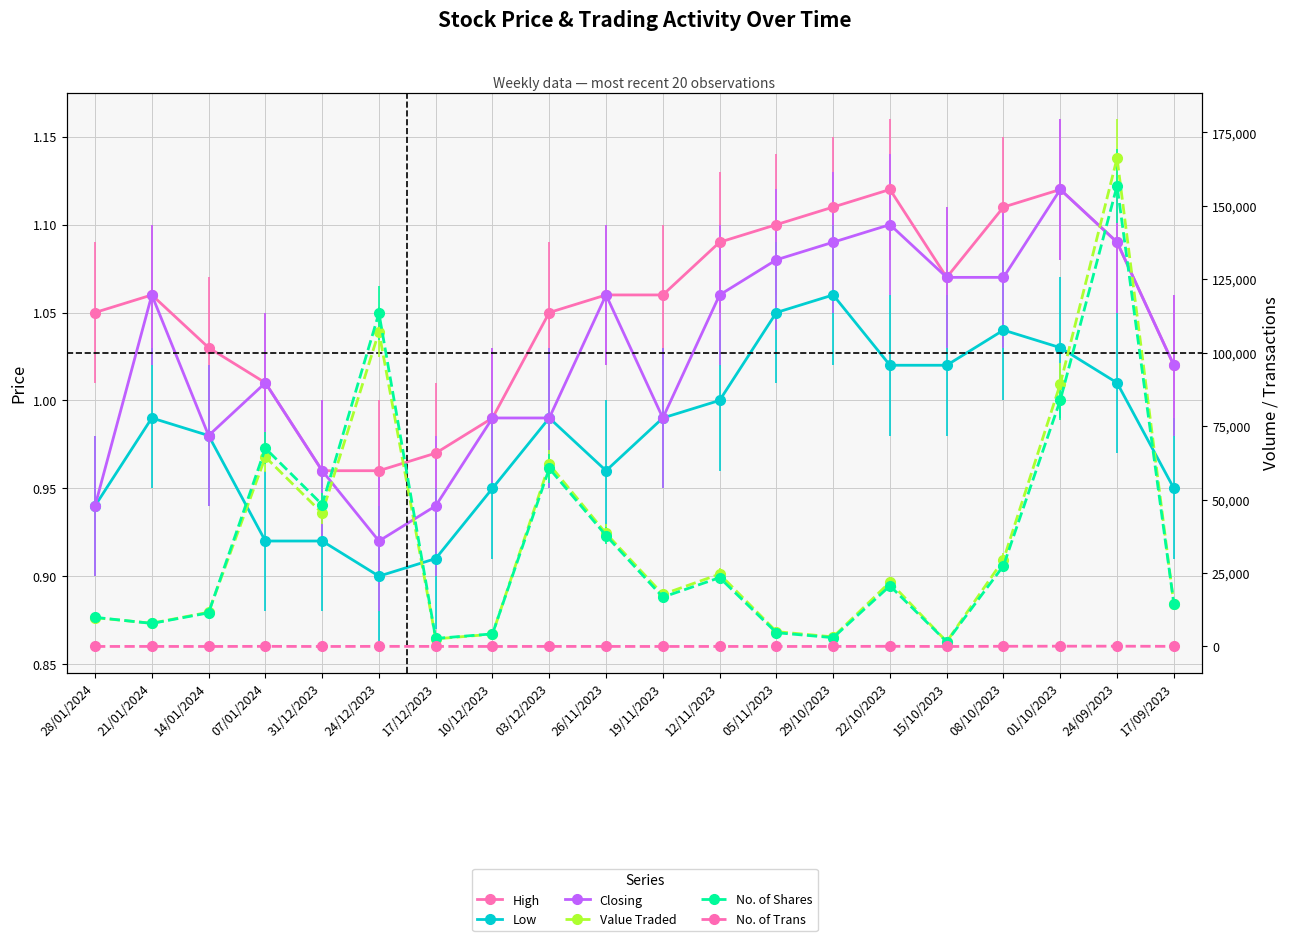

Where is Closing nearest to the value 1?

07/01/2024